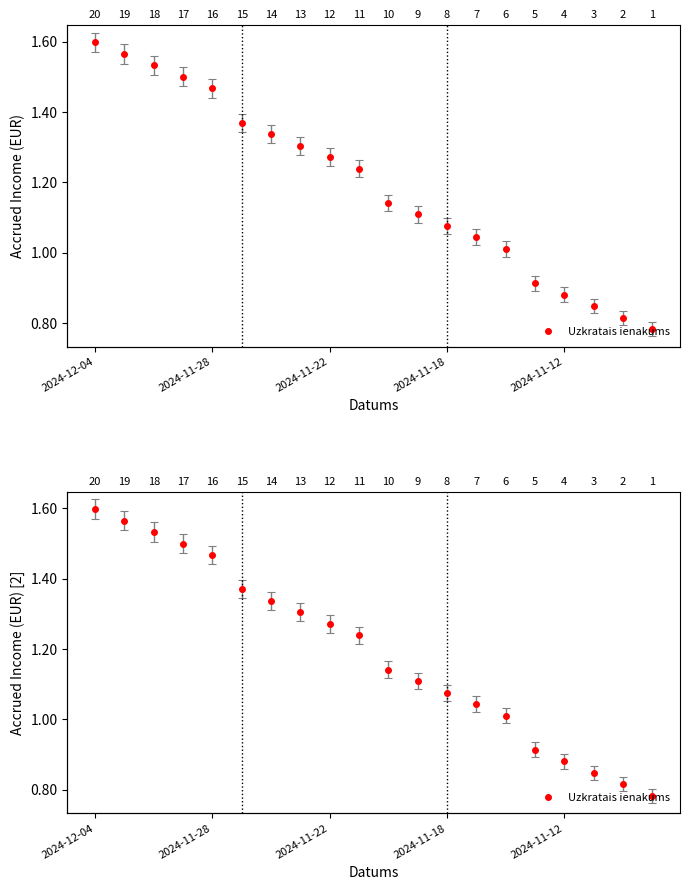

Does the chart display data point markers on the line(s)?

Yes